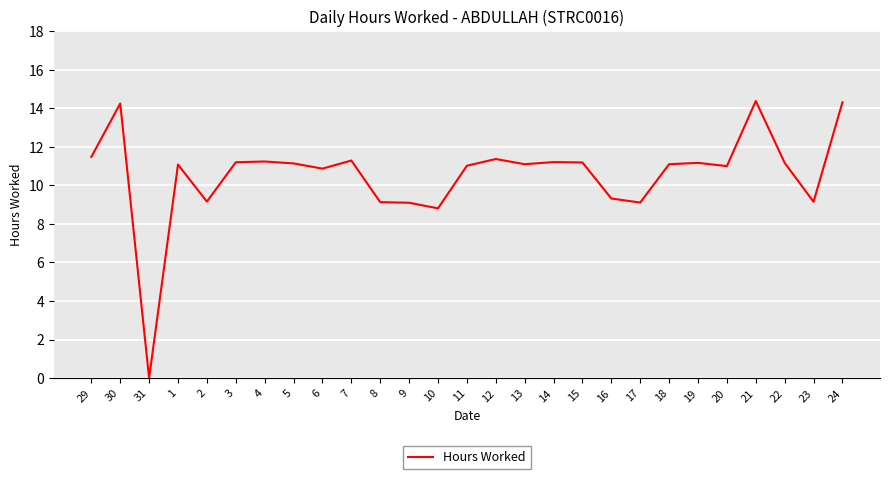

What position from the left is 17?

20